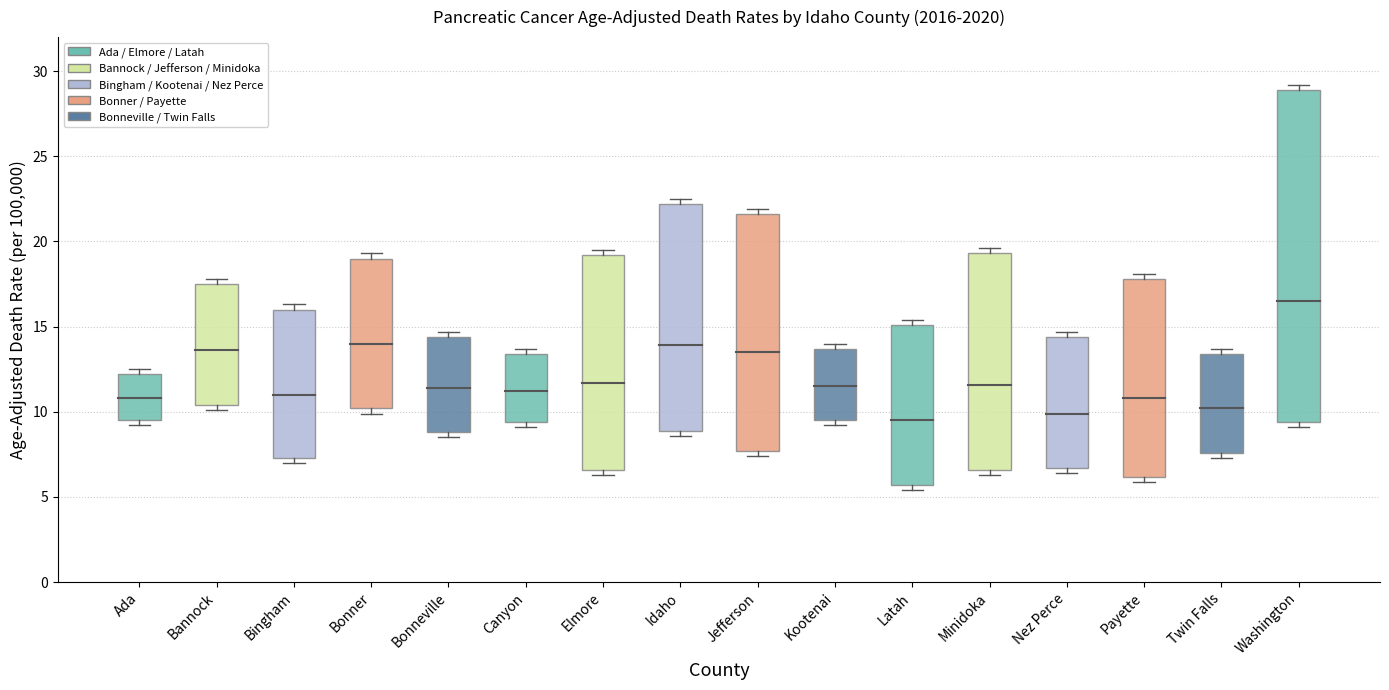

Which category has the lowest value in the Upper CI series?

Ada